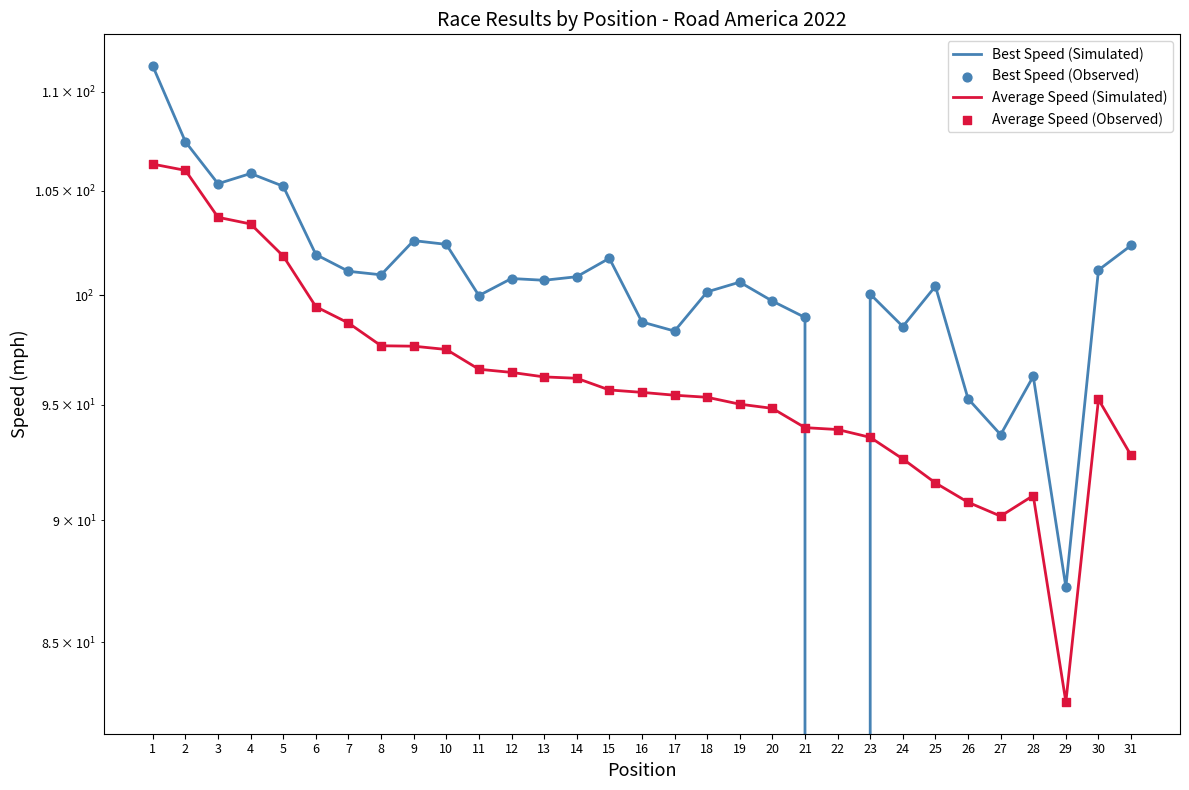

At which category is the sum across all series the highest?

1